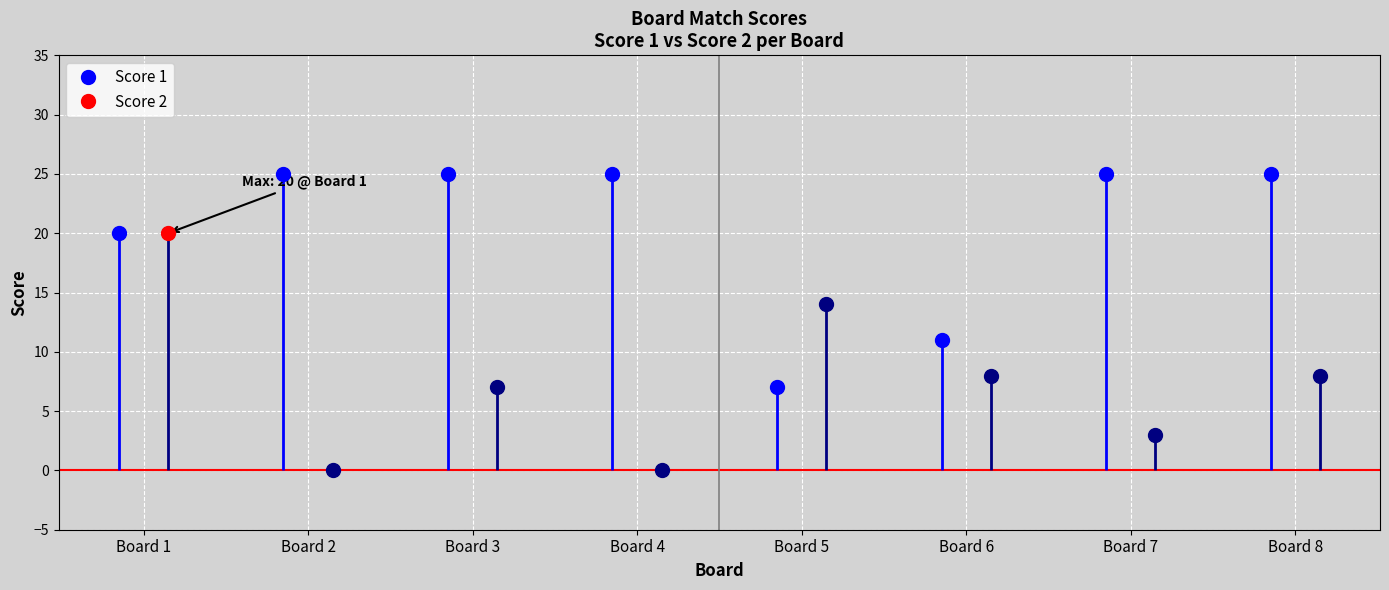

How many data points in Score 1 are less than 25?

3